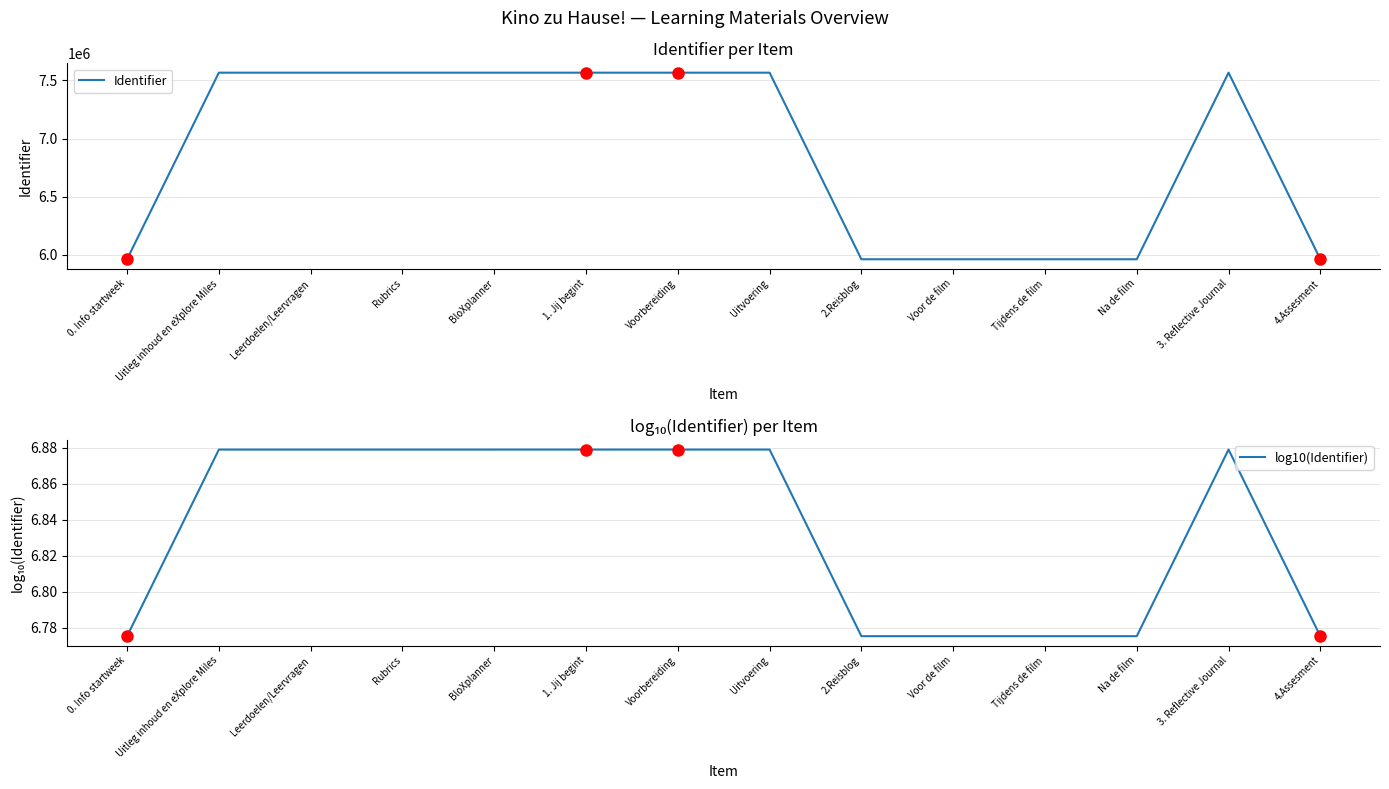

How many interior local valleys does the log10(Identifier) series have?

1